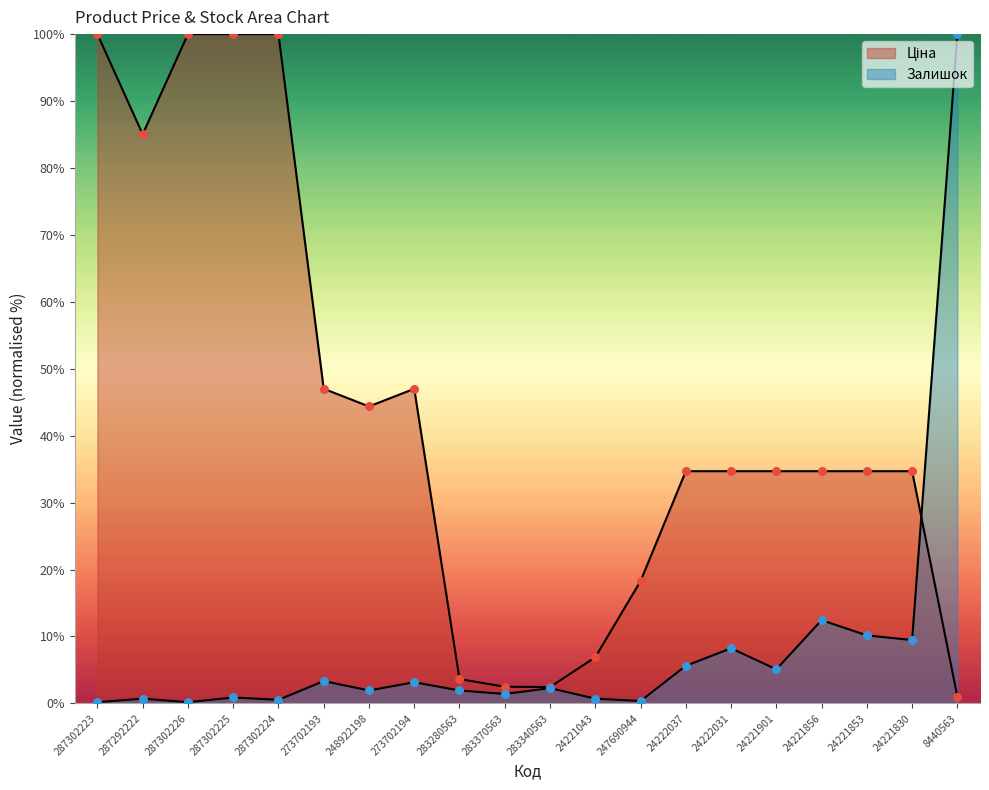

At which category is the sum across all series the highest?

8440563